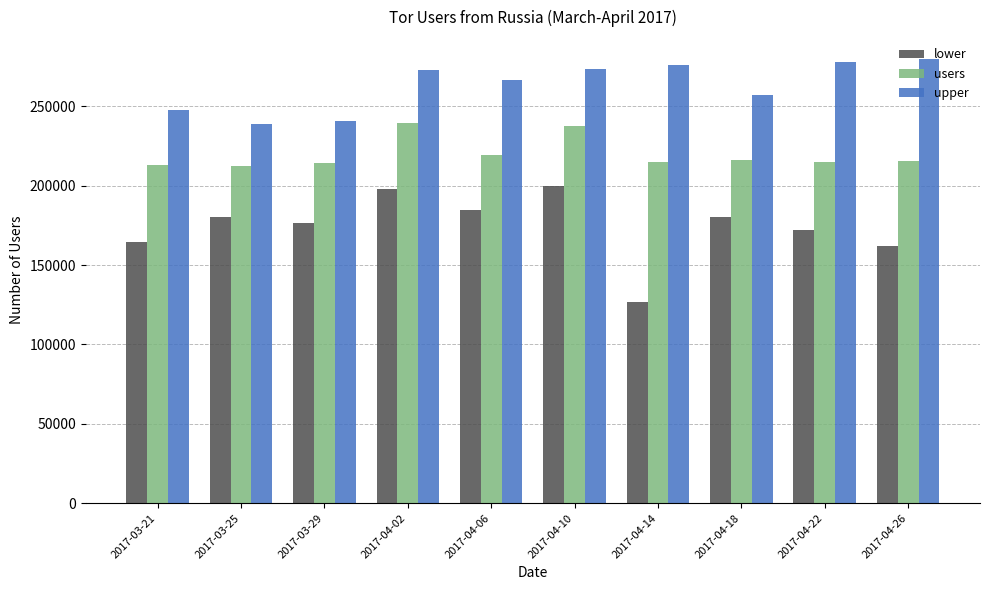

True or false: upper has a value of 266562 at 2017-04-06.

True